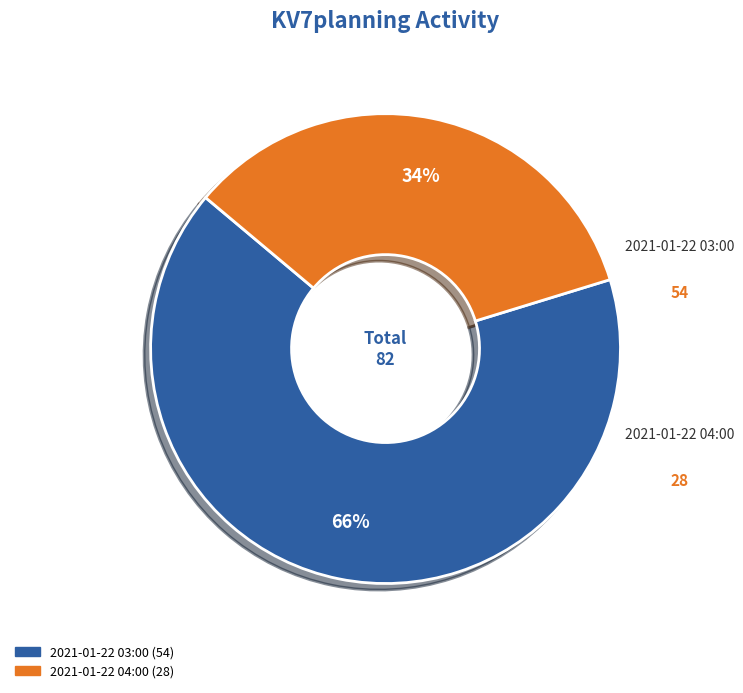

Does 2021-01-22 03:00 represent more than half of the total?

Yes